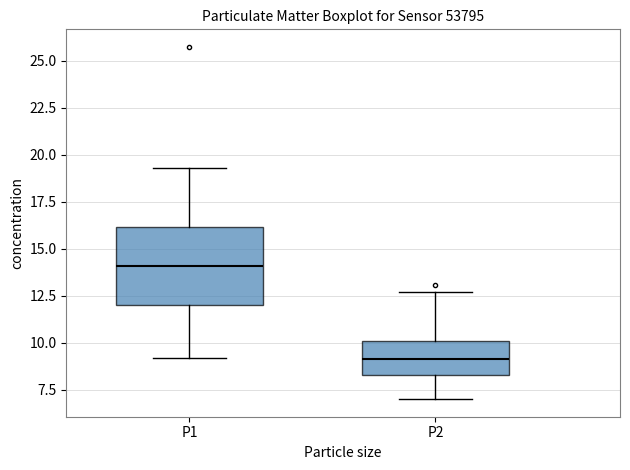

Where does the lower whisker of the box for P1 end on the y-axis? The values are not printed on the chart, so give them approximately, as read against the axis.

9.0